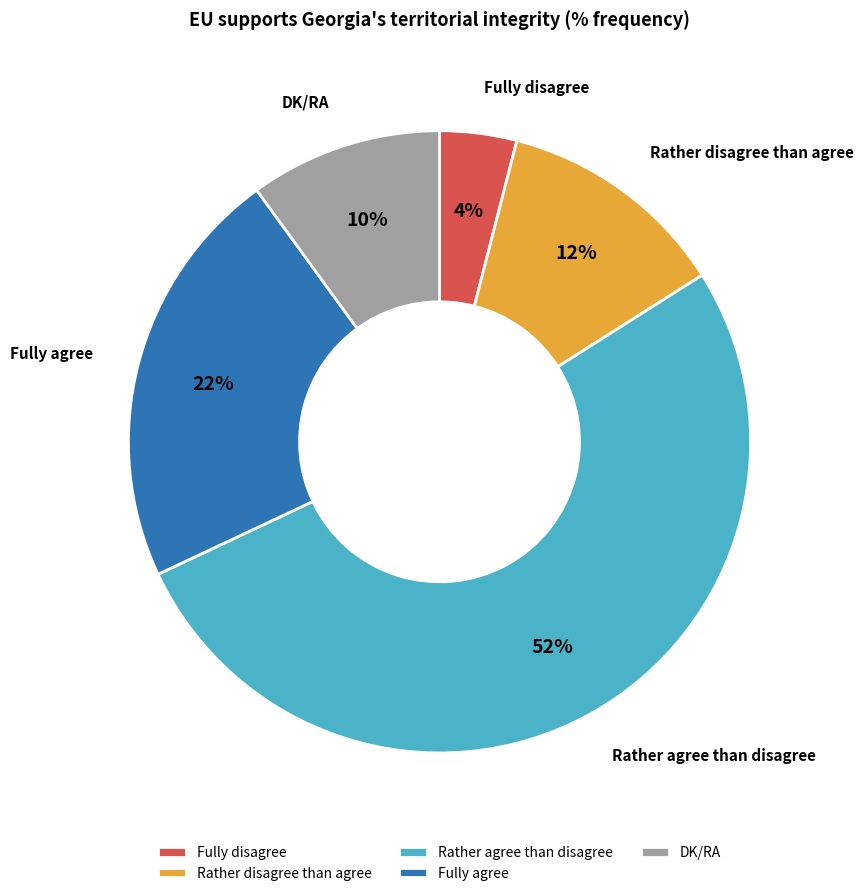

The DK/RA slice represents 10% of the pie. True or false?

True